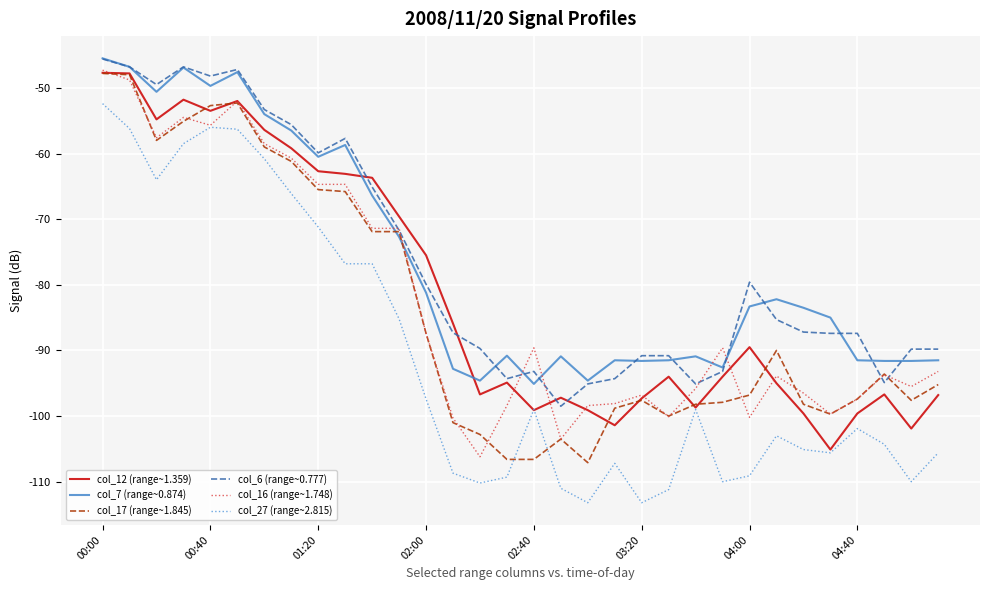

What is the greatest value displayed?

-45.5